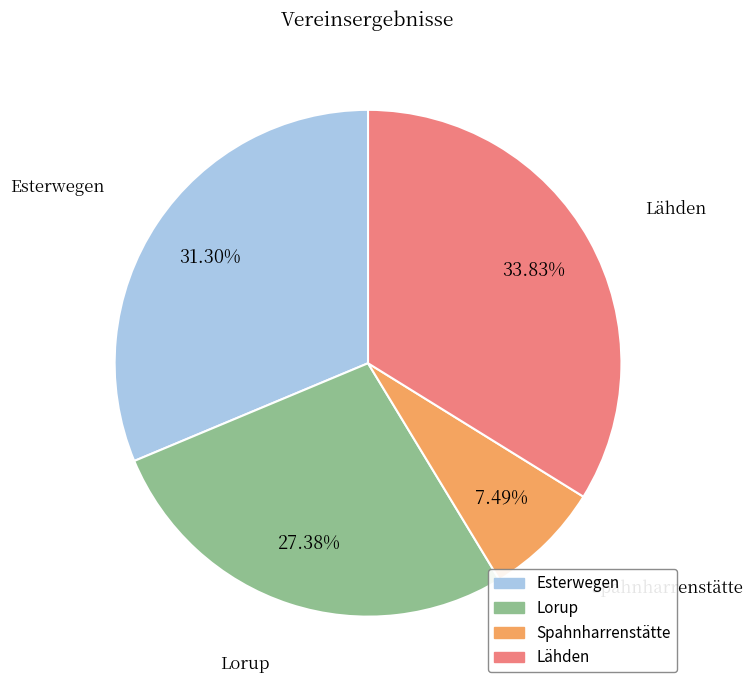

How much of the chart is everything except Lähden?

66.2%